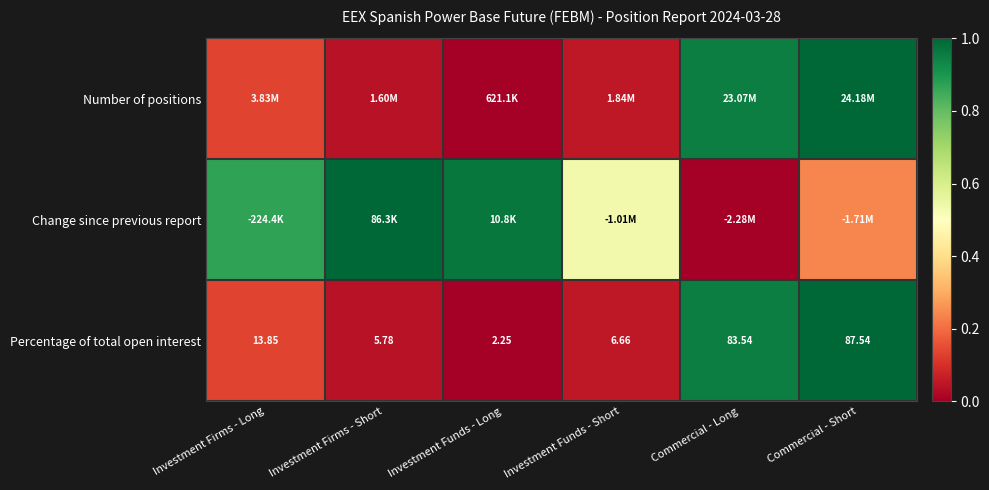

Where is Percentage of total open interest nearest to the value 44?

Investment Firms - Long